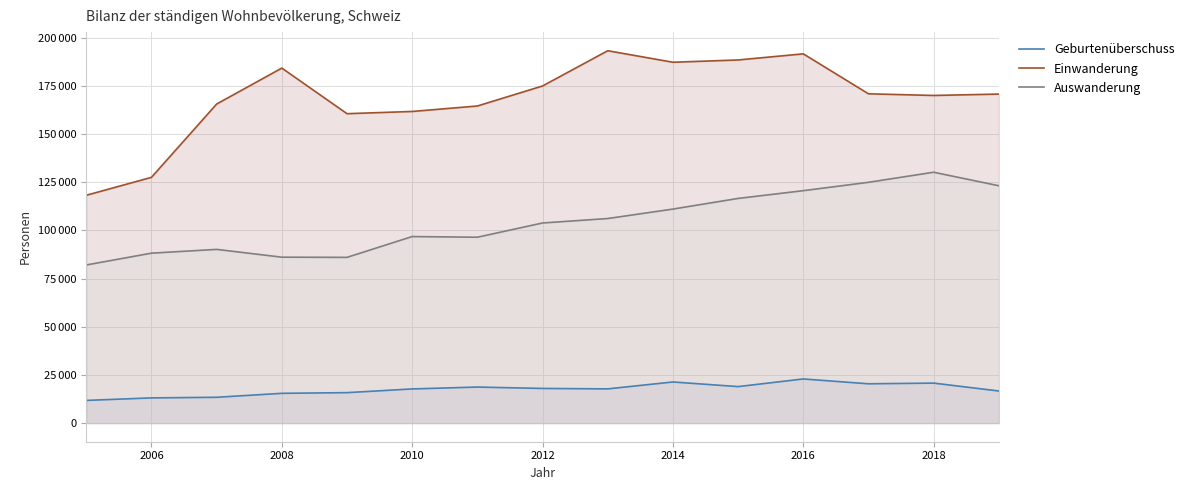

How many values in the Einwanderung series exceed 170803?

7